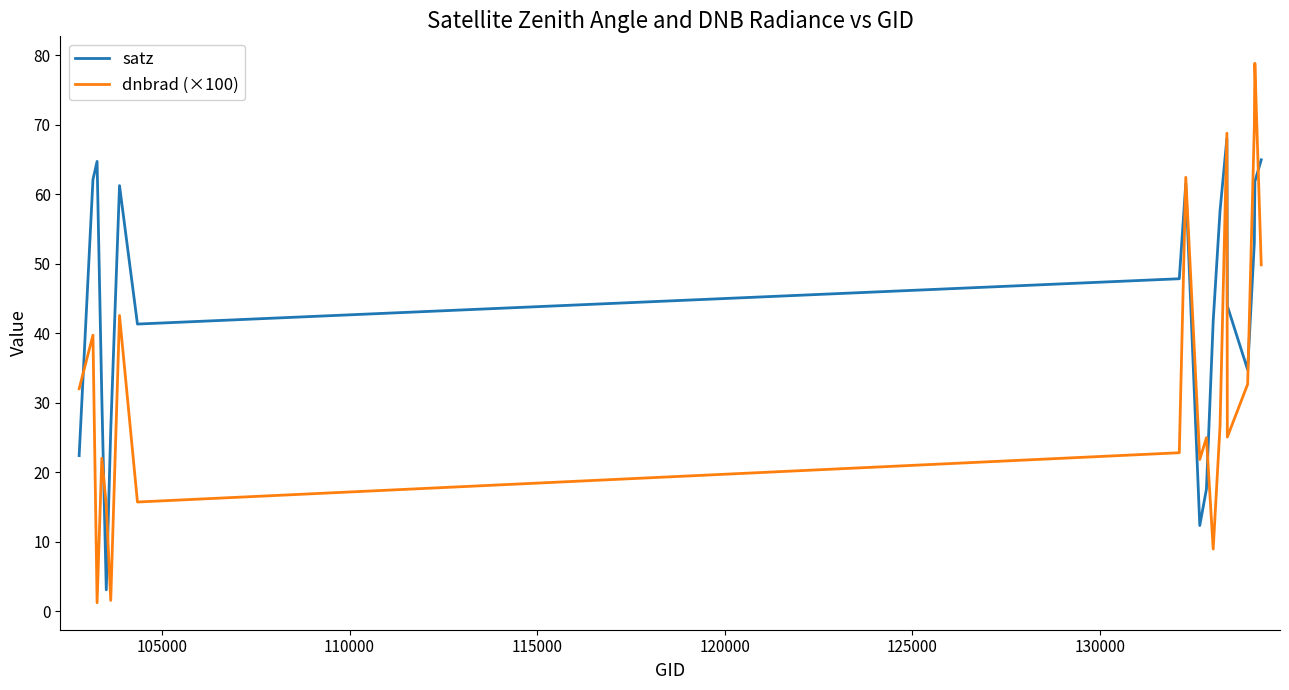

How many intersections are there between dnbrad (×100) and satz?

9